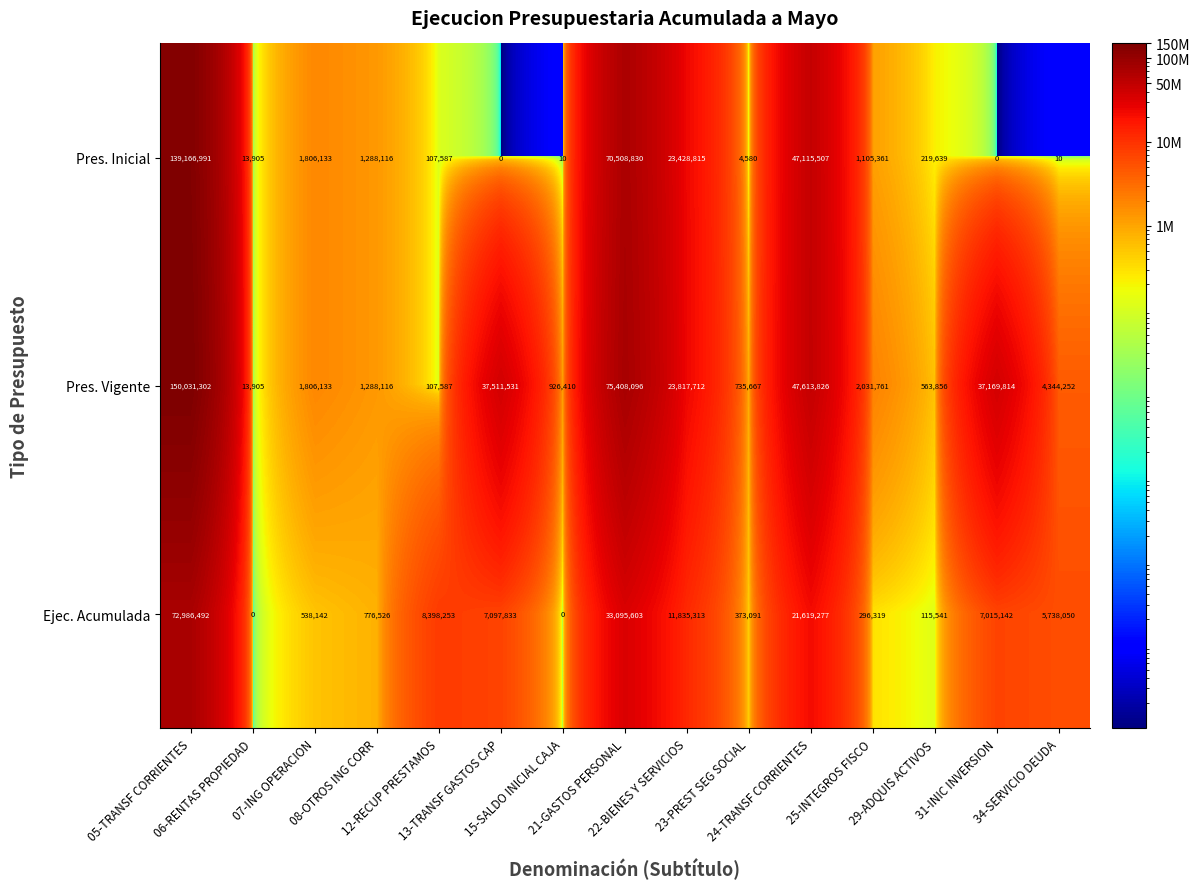

At how many categories does at least one series exceed 75986645?

1